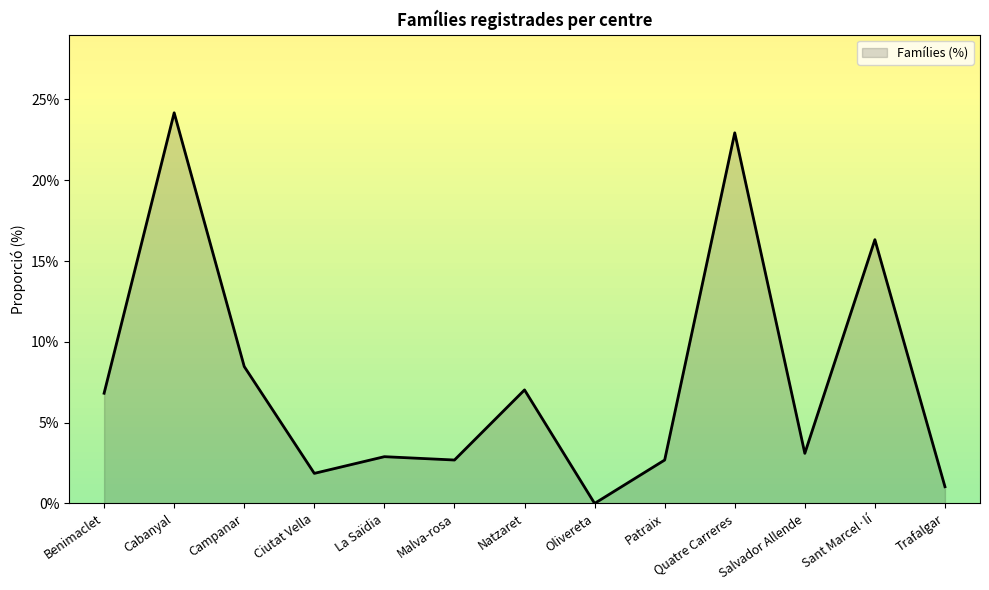

What is the label of the 1st point from the right?

Trafalgar